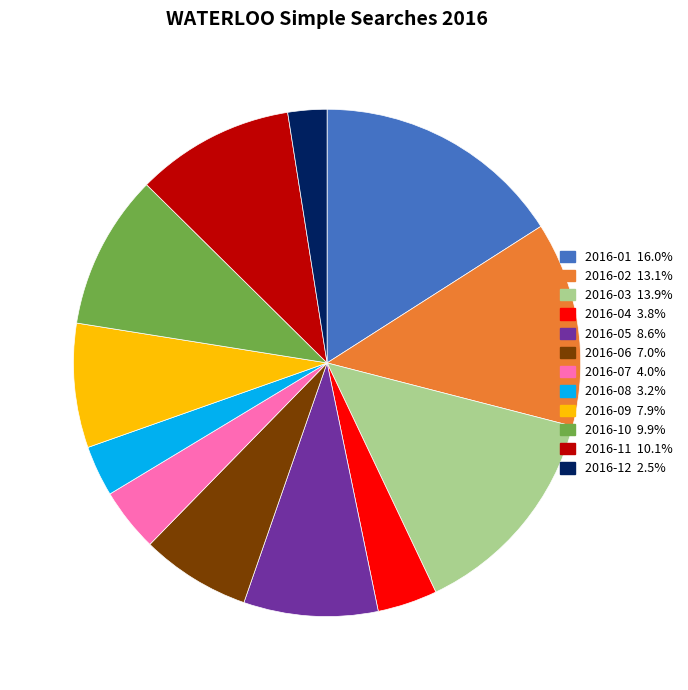

Which slice is the smallest?

2016-12